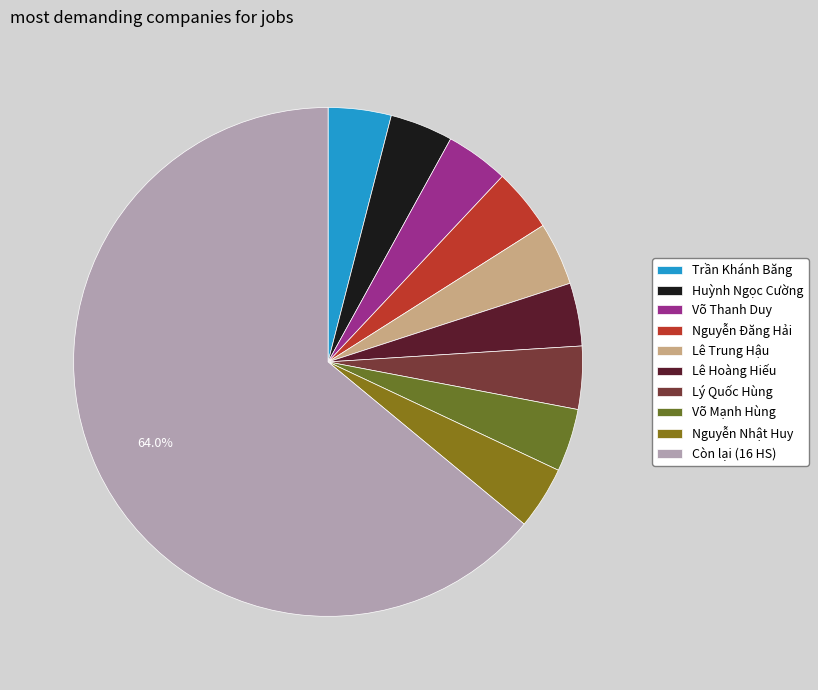

To the nearest percent, what is the difference between the largest and smallest slice percentages?

60%